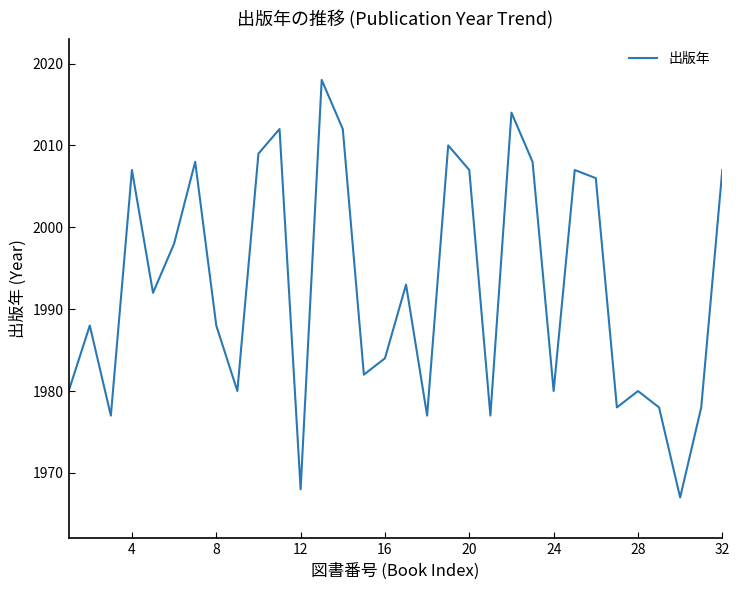

What is the minimum value shown in the chart?

1967